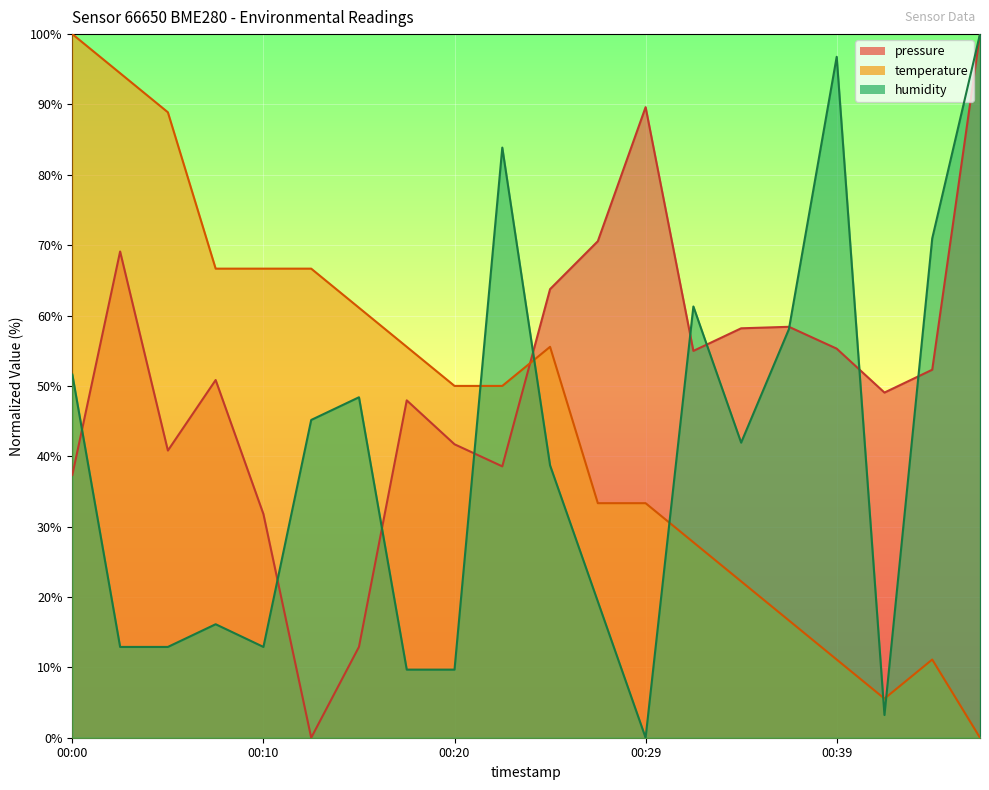

What is the sum of the humidity values at 00:44 and 00:46?

171.0